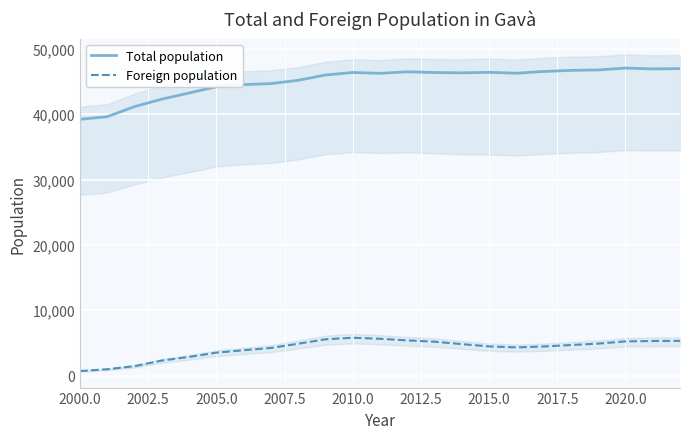

True or false: Foreign population and Total population intersect in this chart.

False